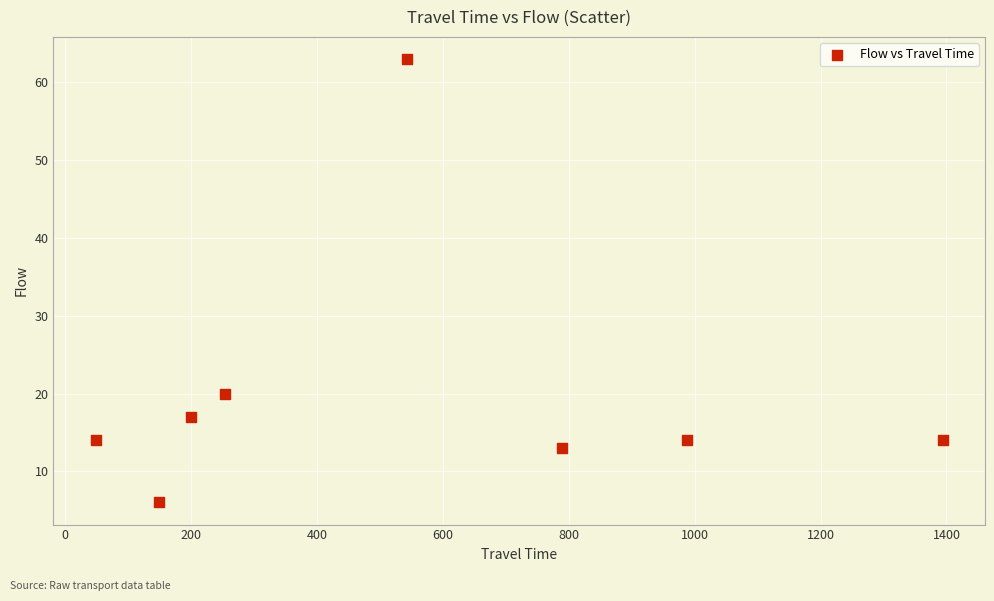

What is the range of Y values (max minus min)?

57